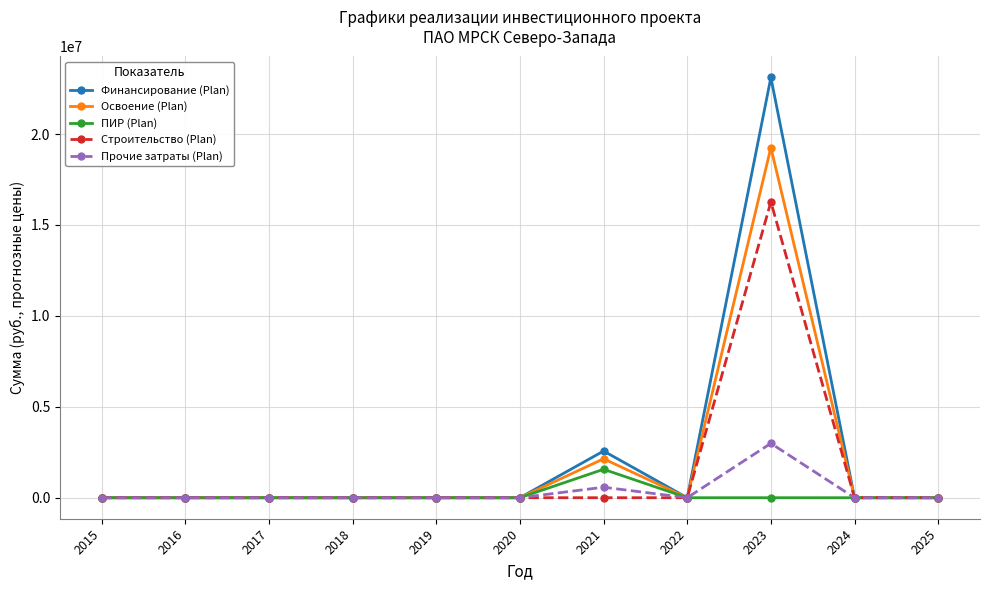

True or false: Освоение (Plan) has more than 0 points higher than both neighbors.

True